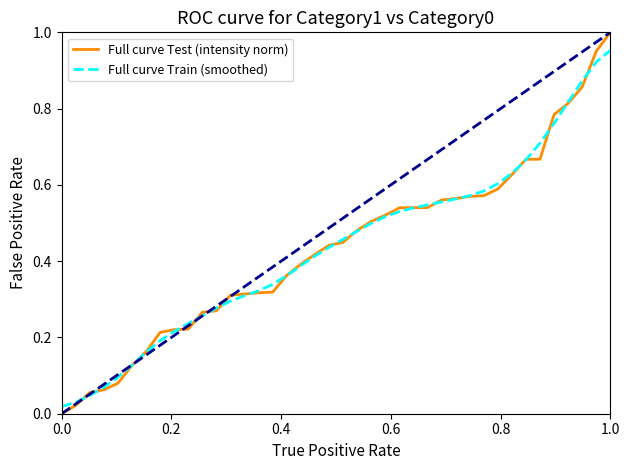

List the series in order of their peak value, highest first.

Full curve Test (intensity norm), Full curve Train (smoothed)